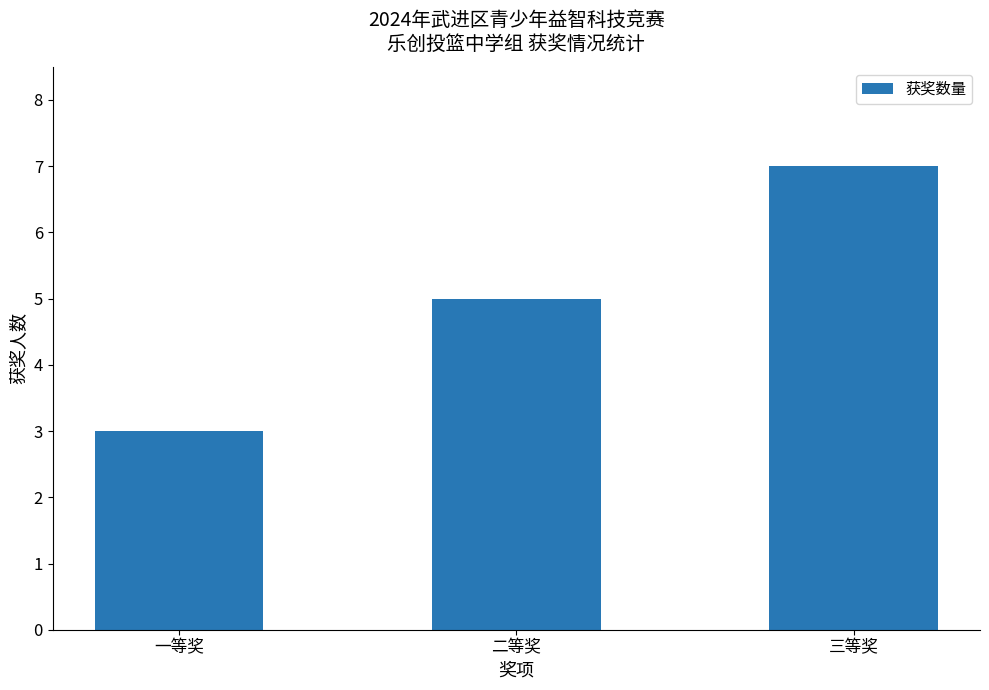

Approximately how many times larger is the value at 三等奖 compared to 一等奖?

2.3